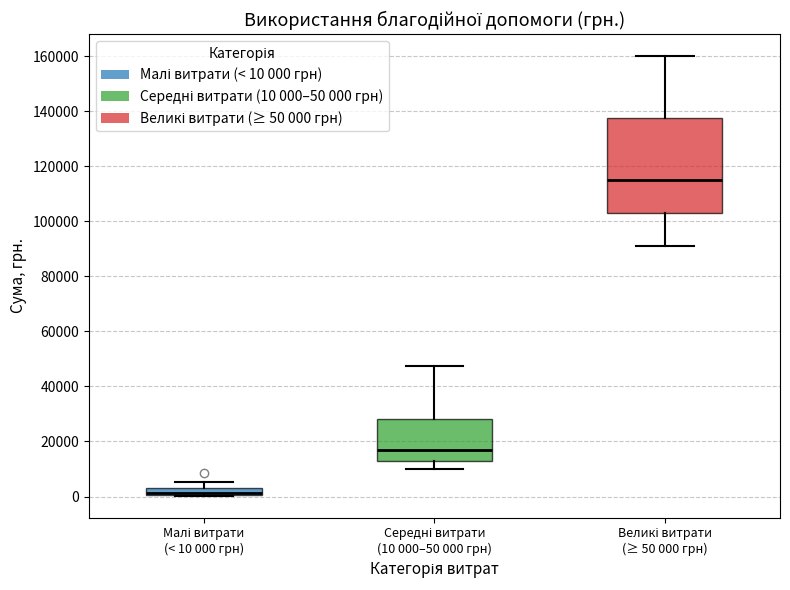

Which box is the tallest, from its lower edge to its upper edge?

Великі витрати (≥ 50 000 грн)